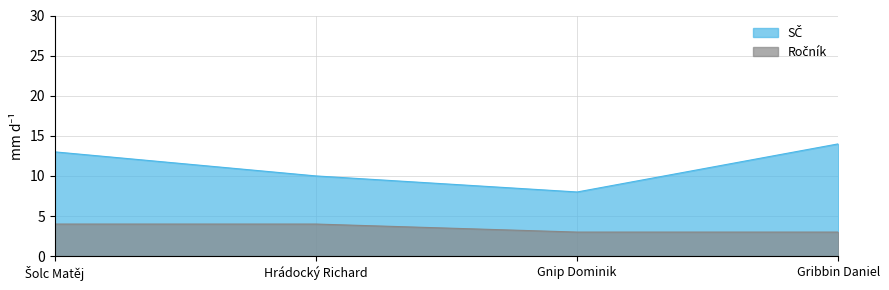

At which label is Ročník closest to 3?

Gnip Dominik